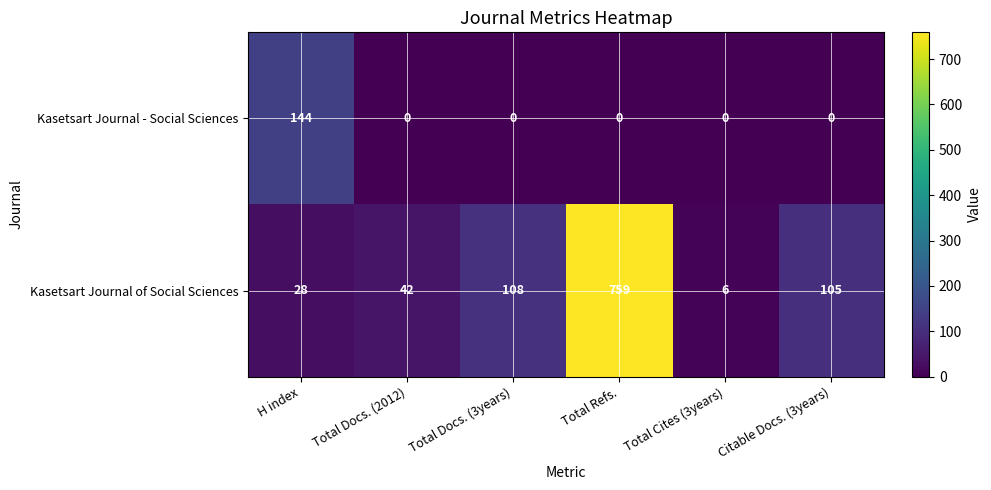

Which series has the widest spread of values?

Kasetsart Journal of Social Sciences